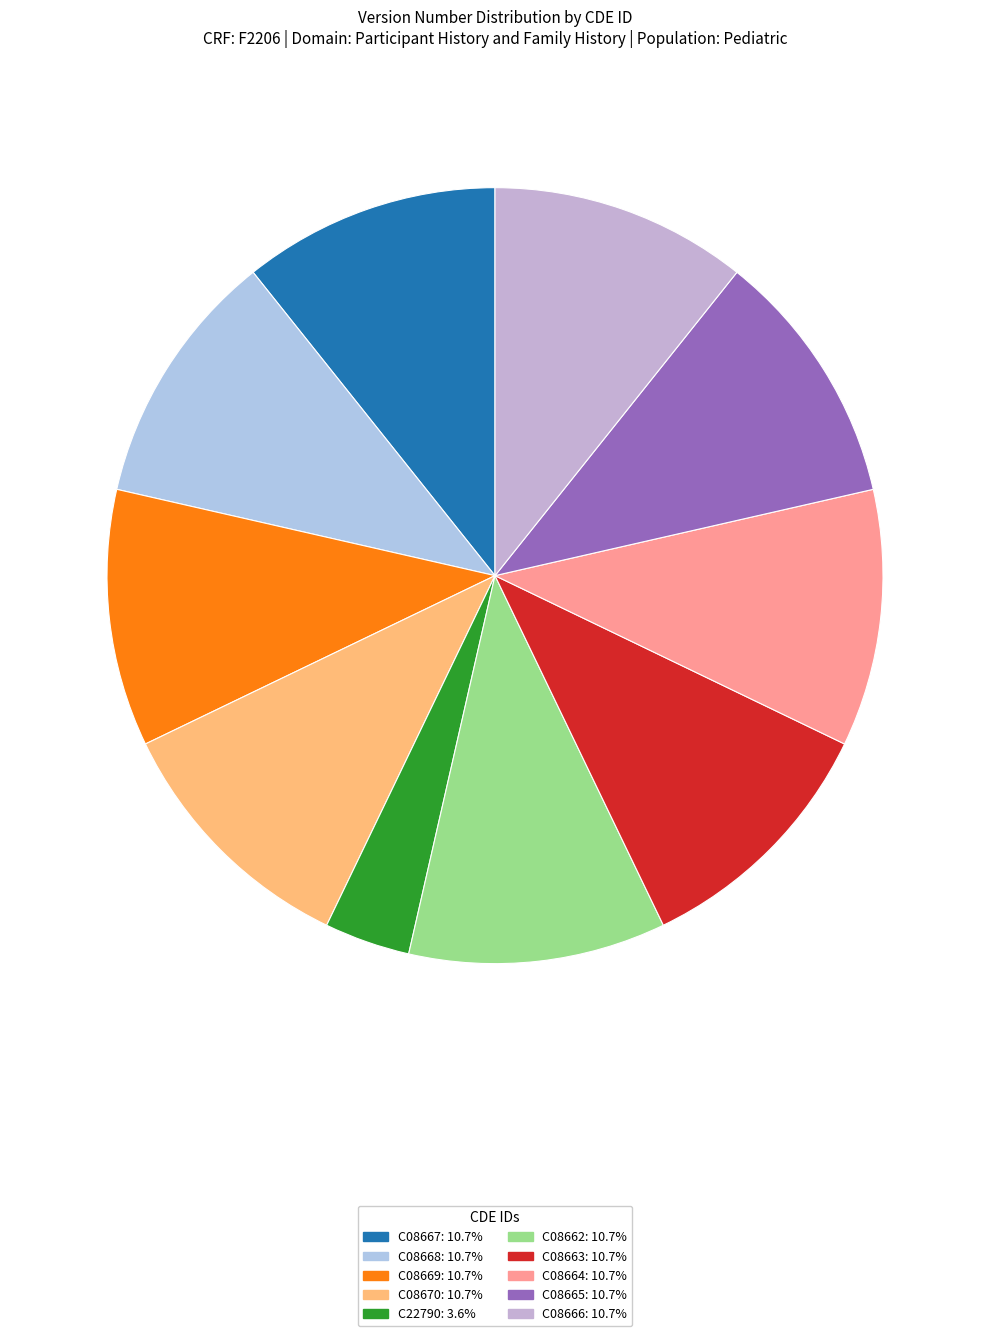

How many slices are in this pie chart?

10